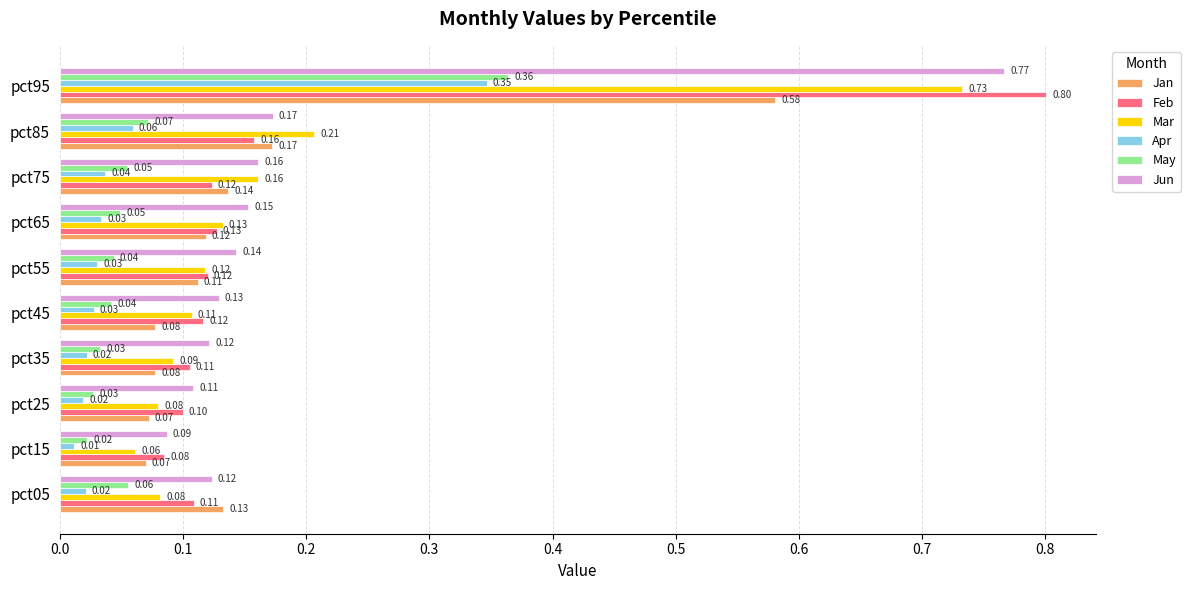

At how many categories does at least one series exceed 0?

10